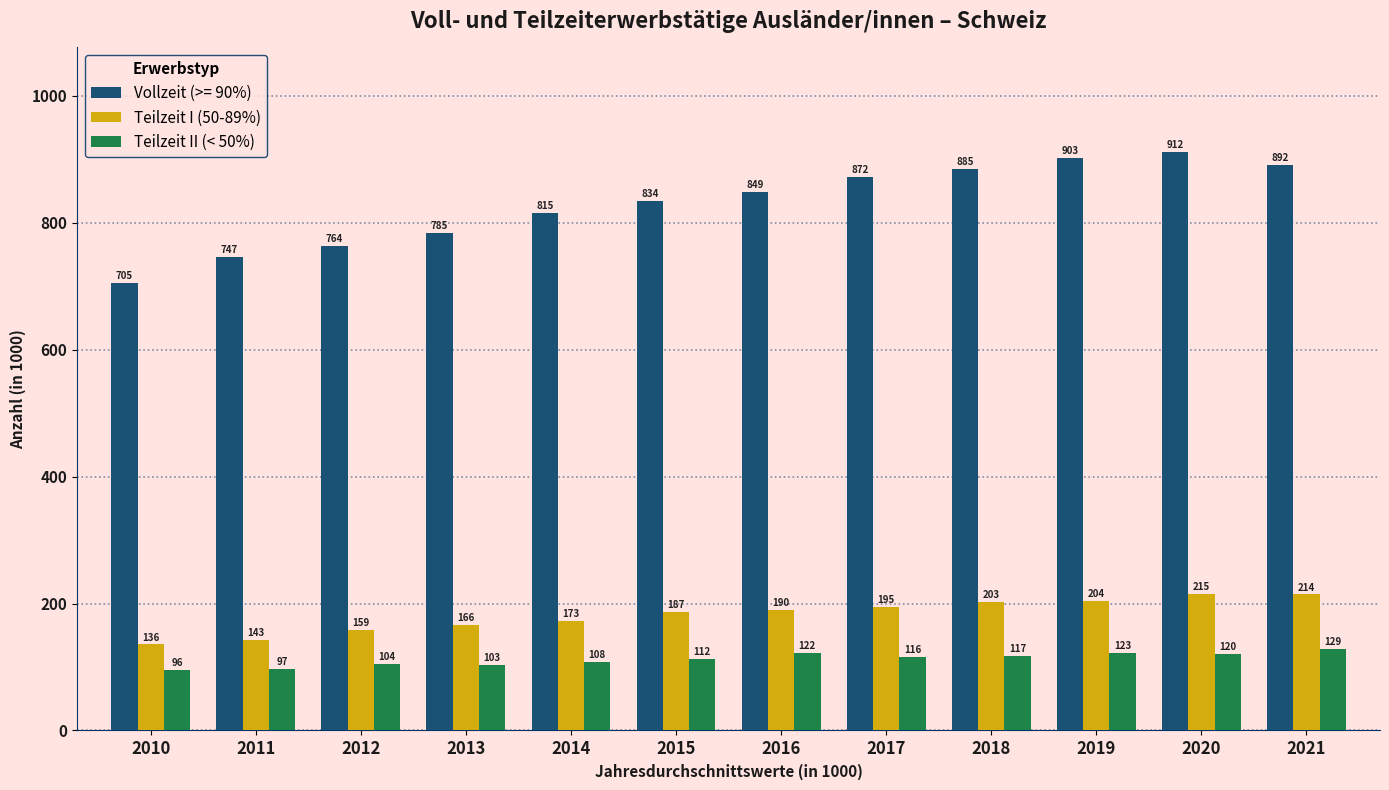

What is the highest value of the Teilzeit I (50-89%) series?

214.6